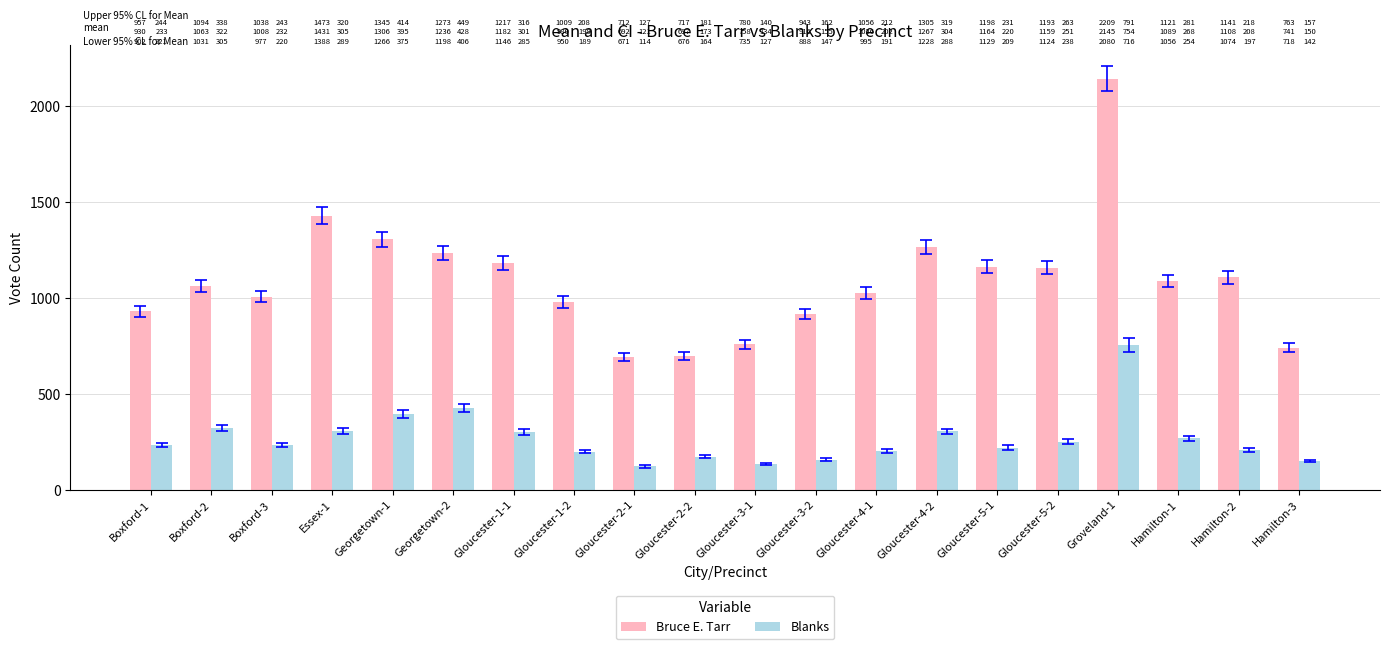

Rank the series by their average value, from highest to lowest.

Bruce E. Tarr, Blanks